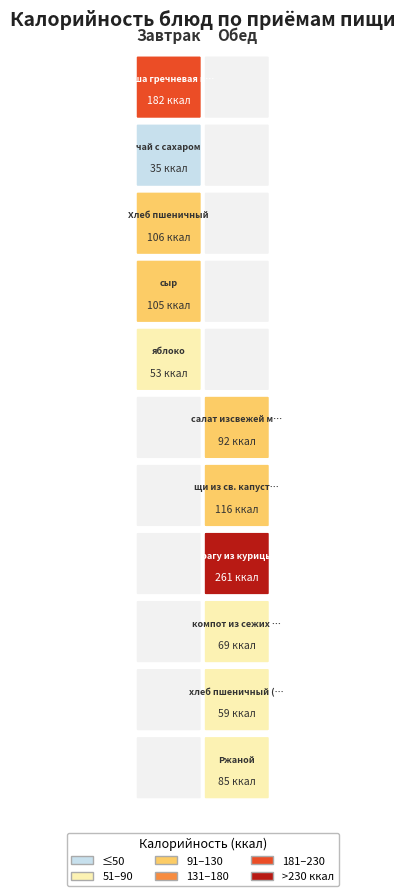

Between сыр and каша гречневая вязкая, which is larger?

каша гречневая вязкая